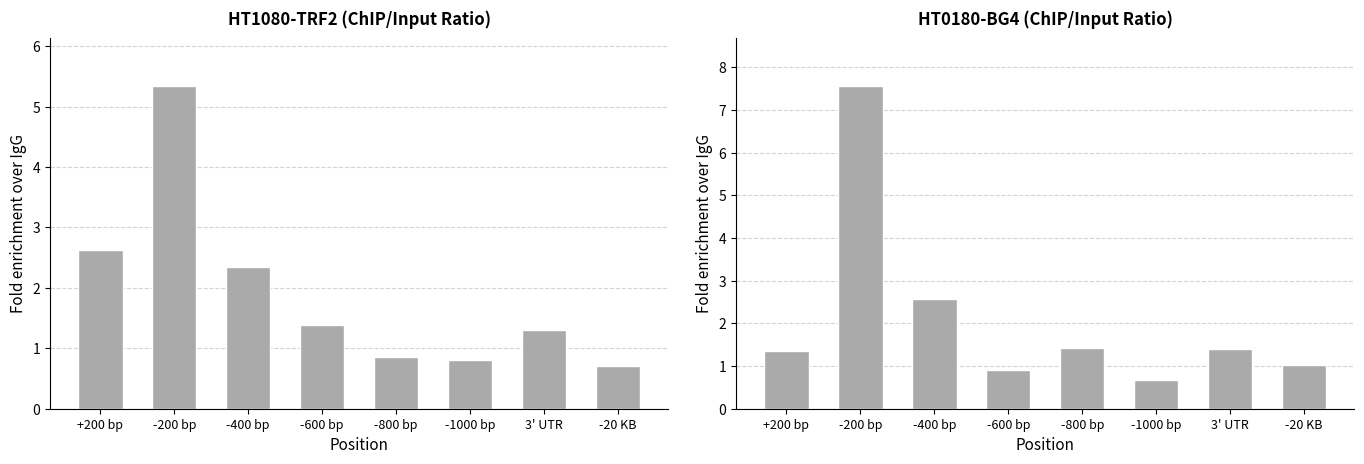

What is the total value across all series at -20 KB?

1.7